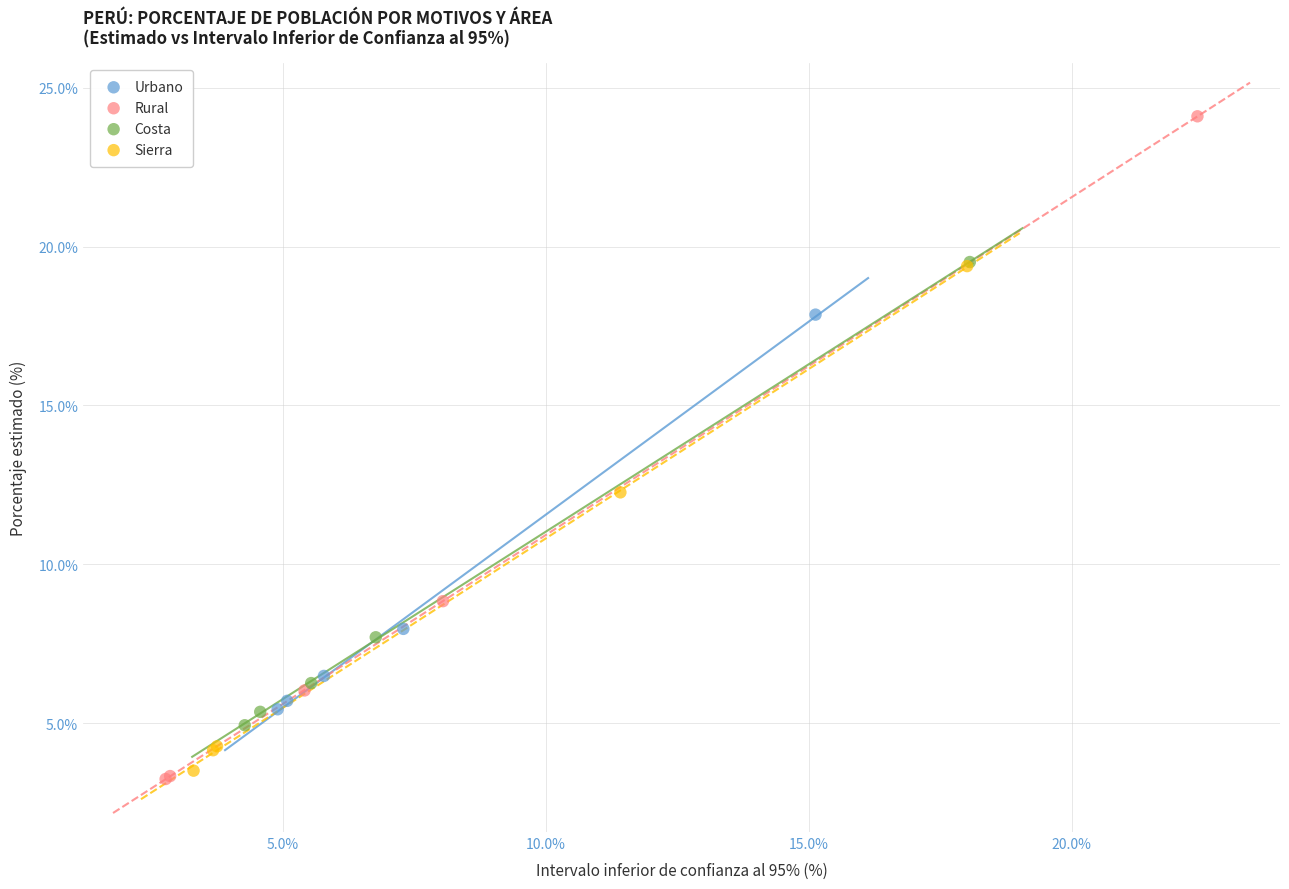

Which series has the widest spread of Y values?

Rural